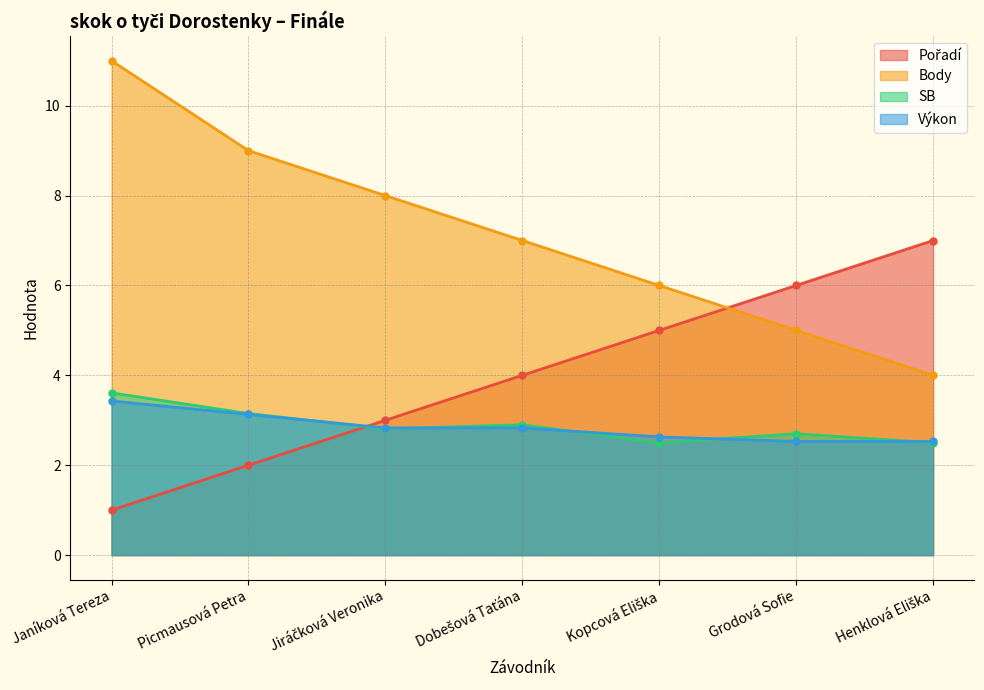

Reading left to right, what are all the values shown in this chart?

Pořadí: 1.0	2.0	3.0	4.0	5.0	6.0	7.0
Body: 11.0	9.0	8.0	7.0	6.0	5.0	4.0
SB: 3.6	3.1	2.8	2.9	2.5	2.7	2.5
Výkon: 3.4	3.1	2.8	2.8	2.6	2.5	2.5